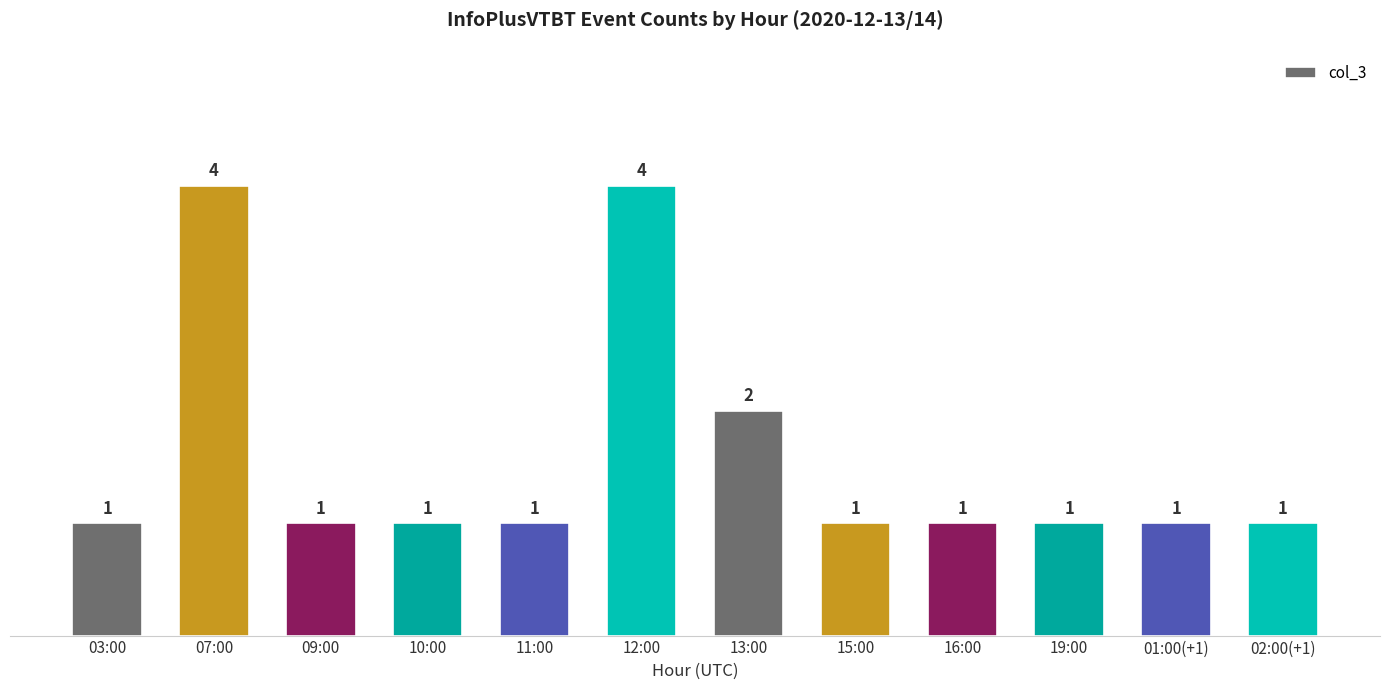

Reading right to left, what are all the values shown in this chart?

1	1	1	1	1	2	4	1	1	1	4	1